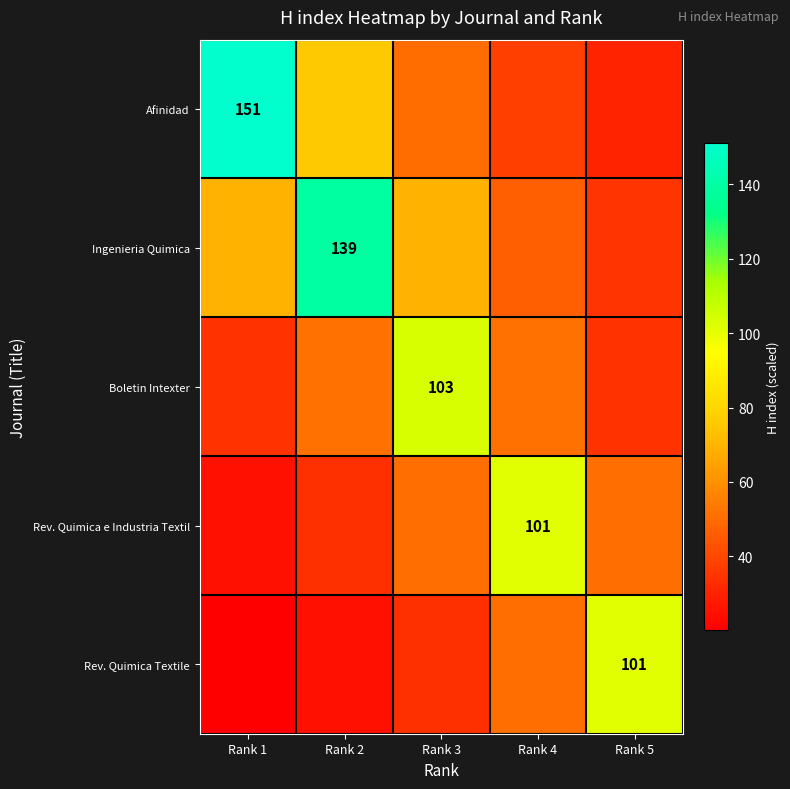

How many data points in Afinidad are less than 50?

2